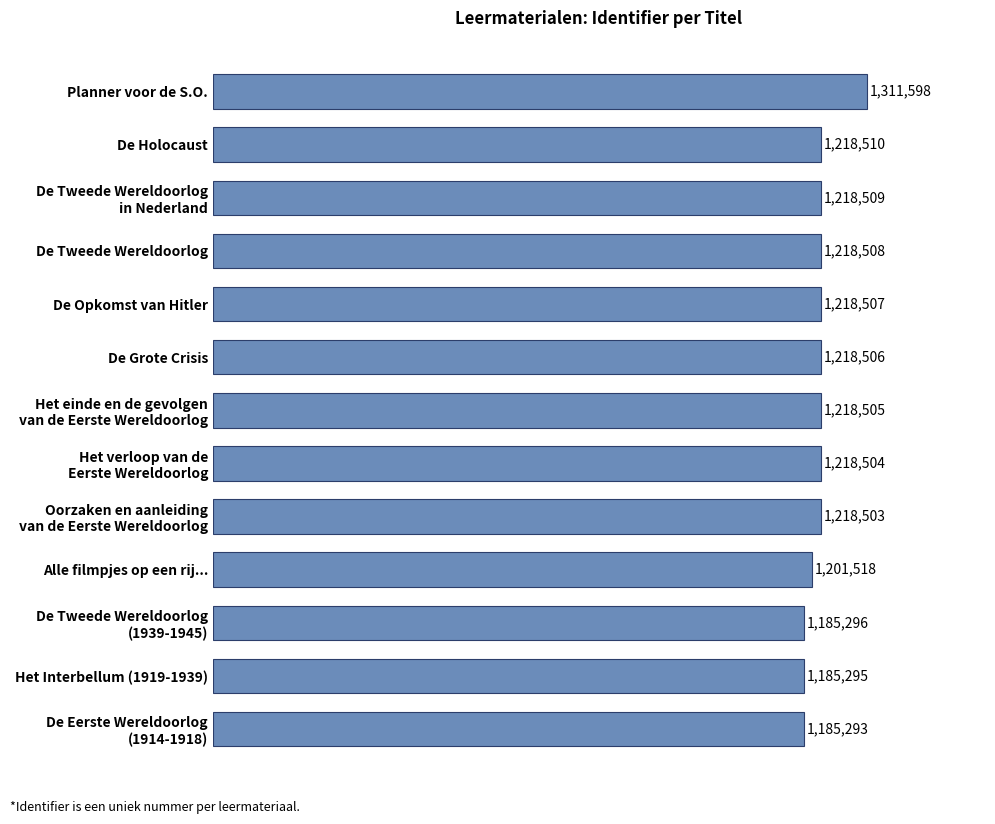

Does the chart contain any negative values?

No